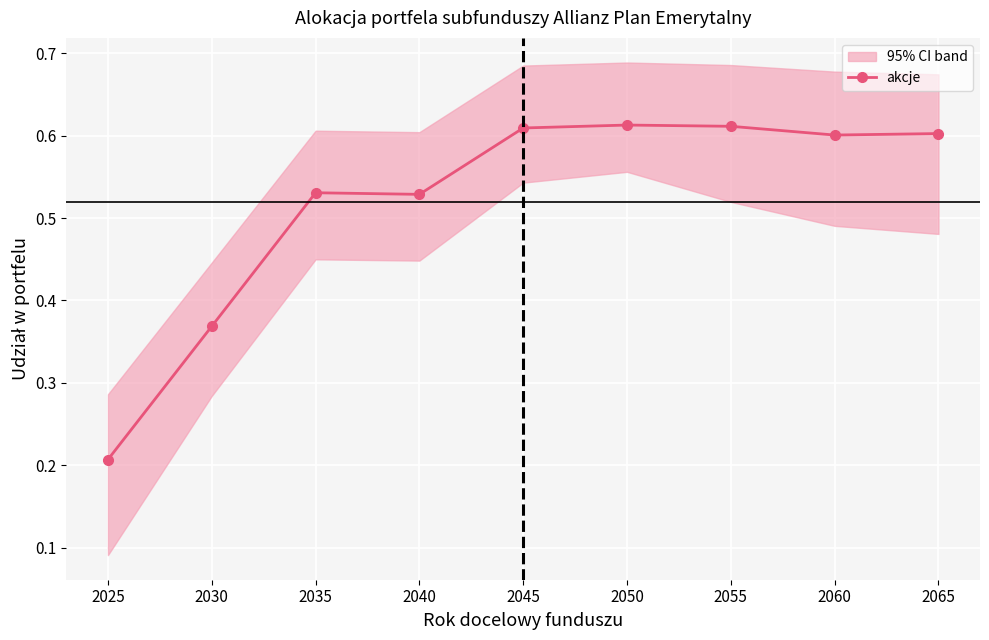

List the labels in order of value, largest first.

2050, 2055, 2045, 2065, 2060, 2035, 2040, 2030, 2025